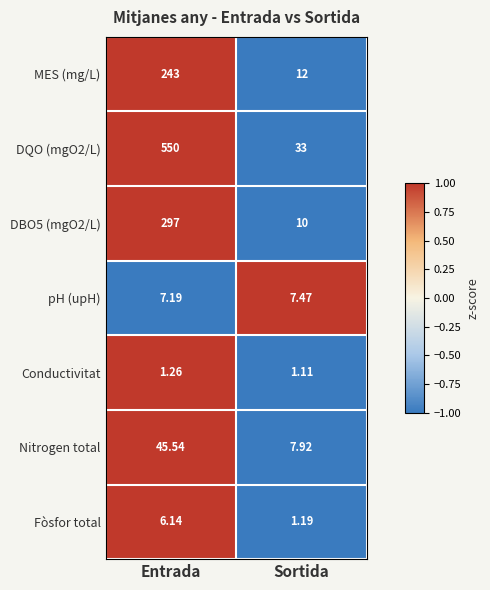

Which series has the largest total across all categories?

DQO (mgO2/L)